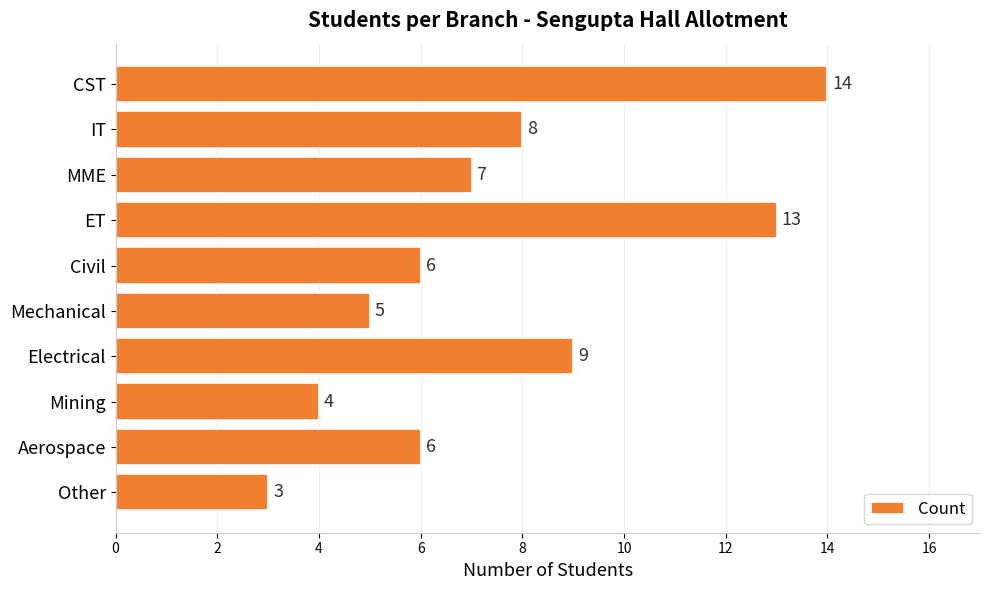

Which category has the lowest value across all series?

Other